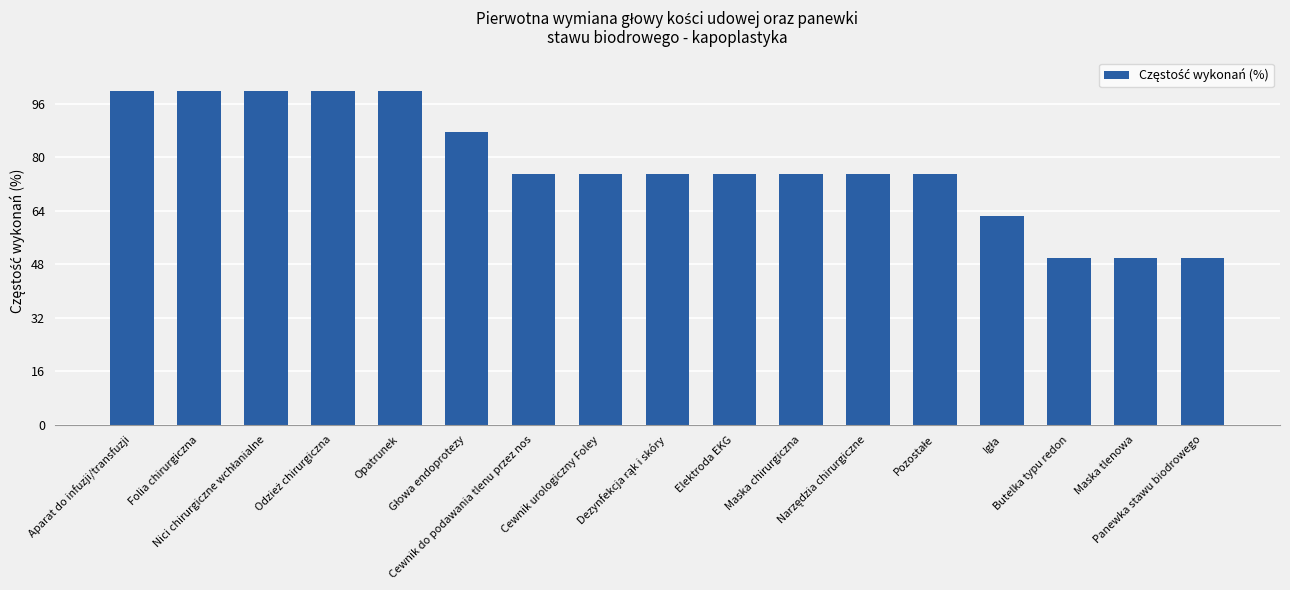

What is the difference between the maximum and minimum values?

50.0